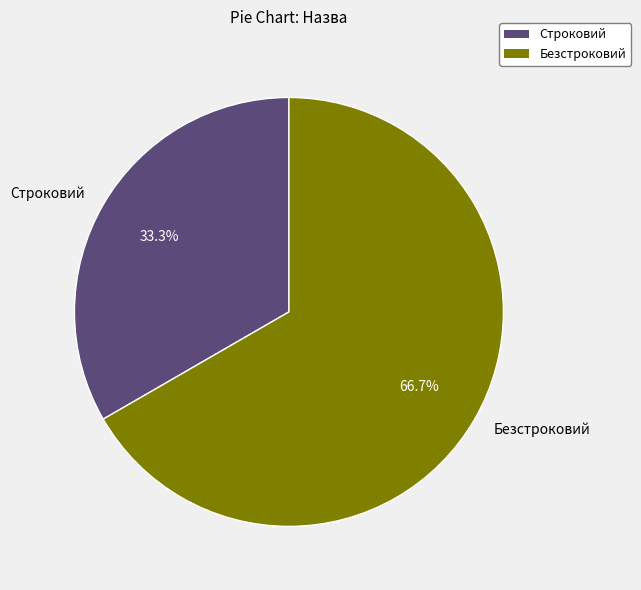

What percentage is the Безстроковий slice, to the nearest percent?

67%